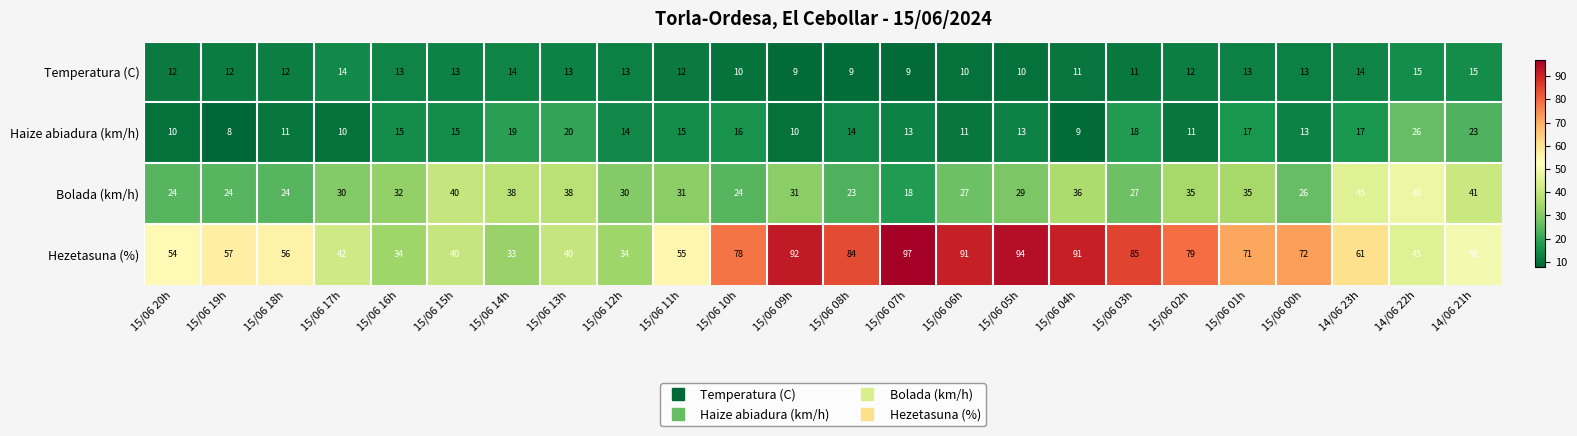

What is the total value across all series at 15/06 20h?

100